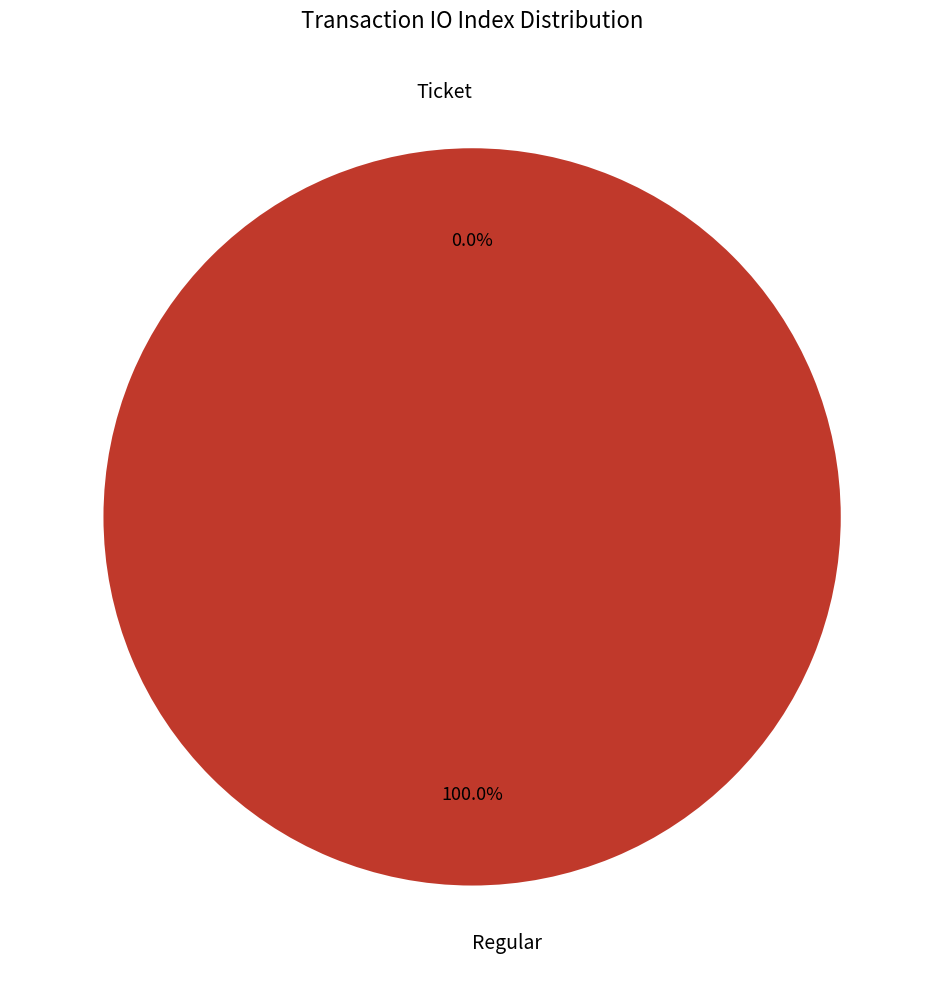

What is the smallest slice in the pie chart?

Ticket